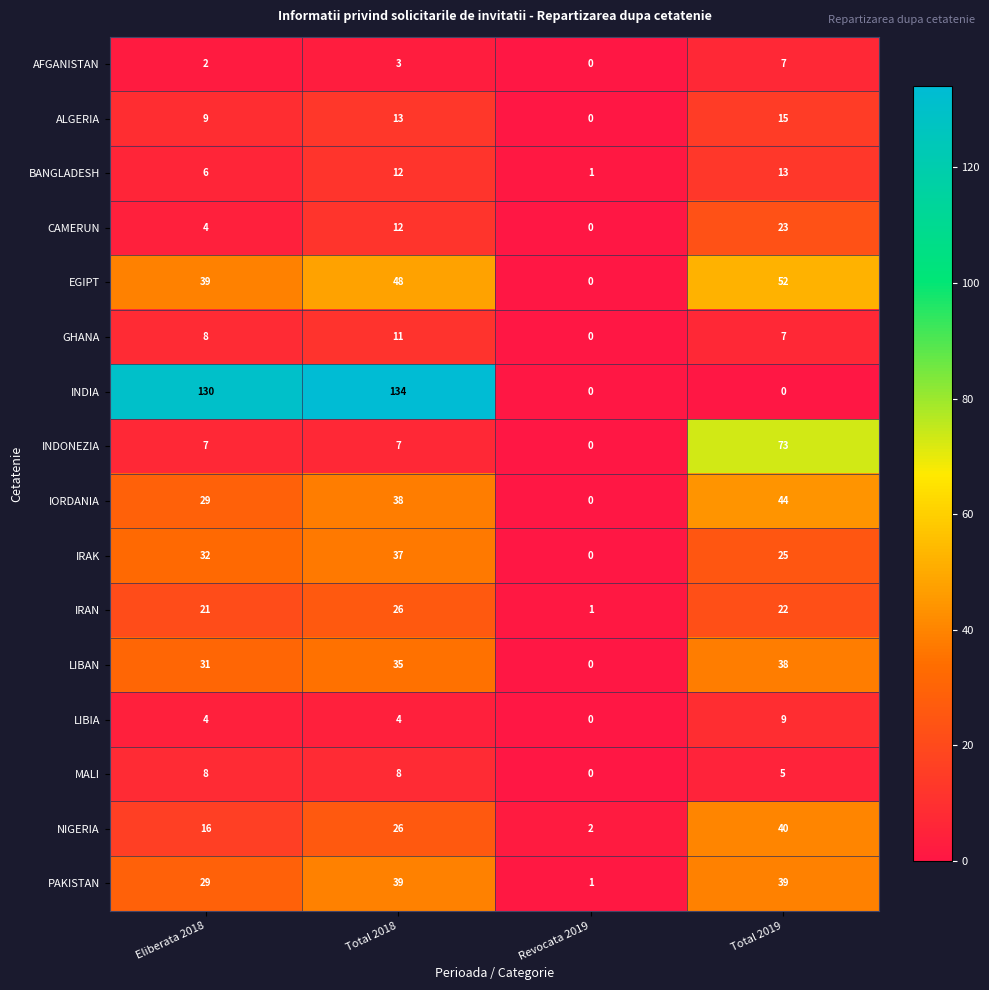

At which category does the chart reach its peak across all series?

Total 2018